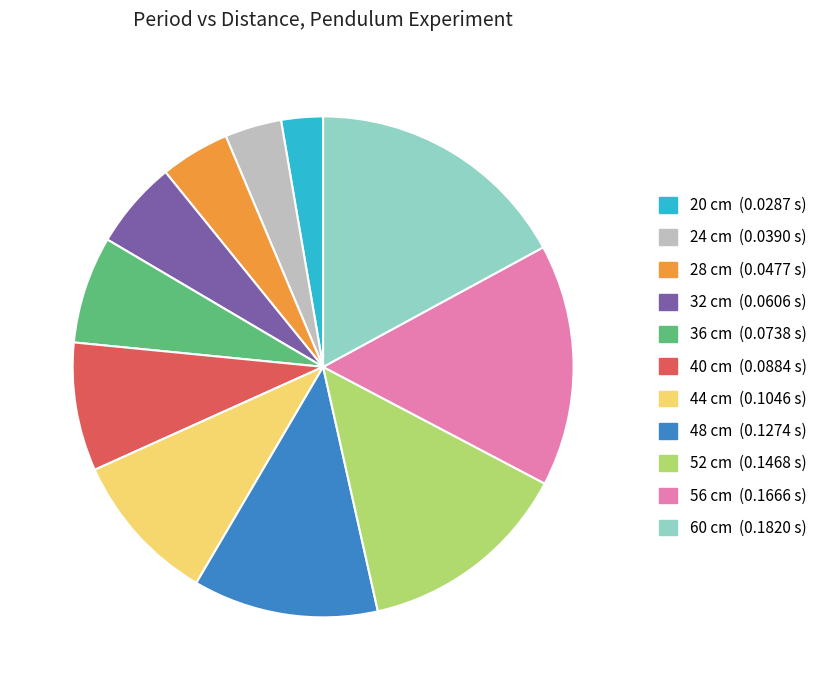

Count the number of slices in the pie.

11